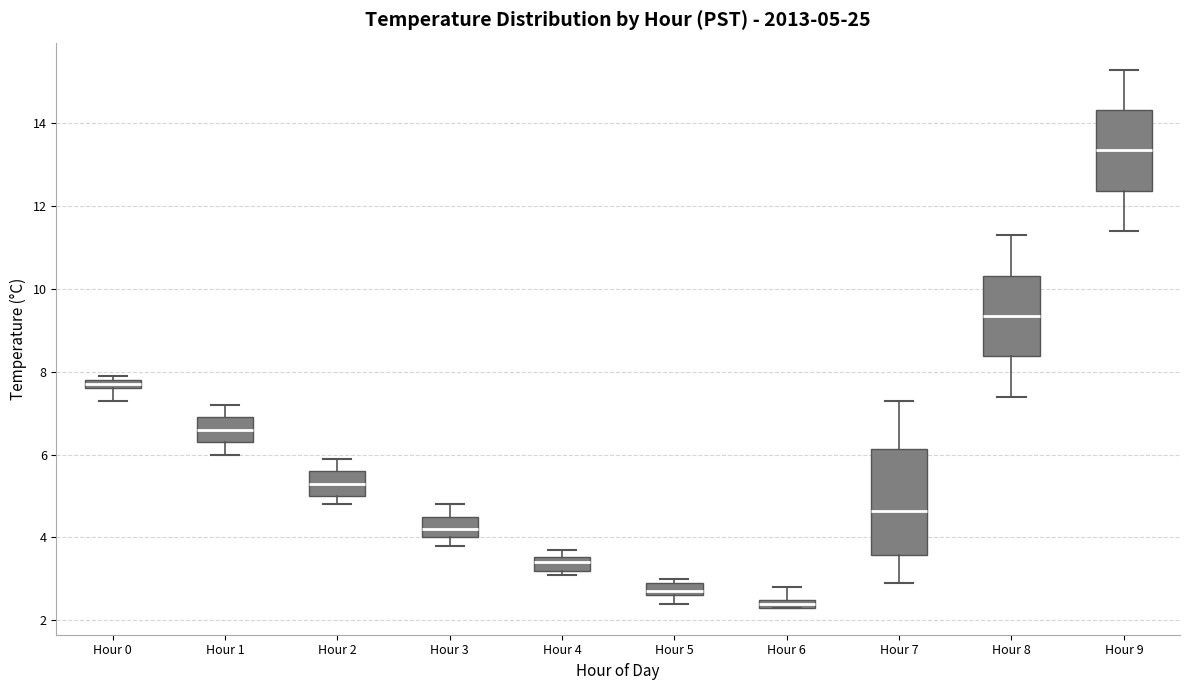

Comparing the boxes themselves (not the whiskers), which one is the tallest?

Hour 7